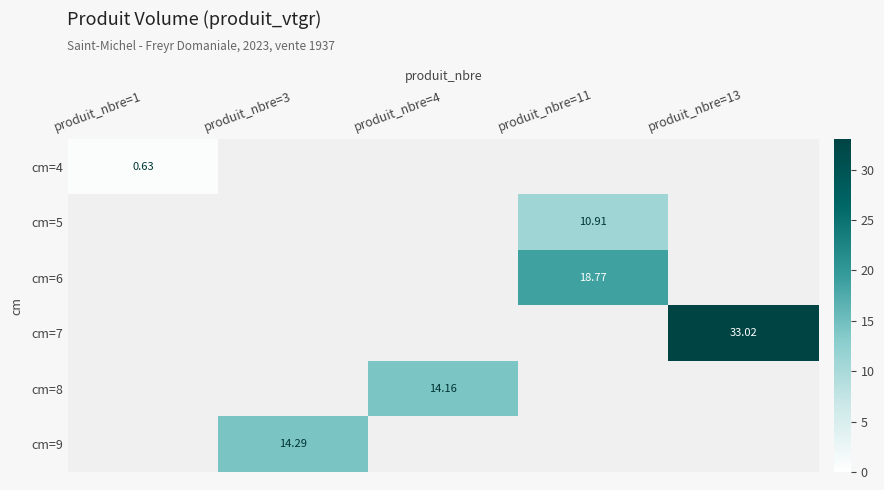

Is it true that cm=5 equals 0.0 at produit_nbre=3?

True